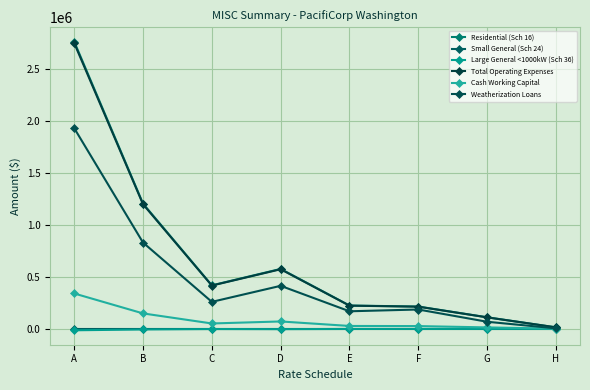

List the series in order of their peak value, highest first.

Residential (Sch 16), Total Operating Expenses, Weatherization Loans, Cash Working Capital, Small General (Sch 24), Large General <1000kW (Sch 36)